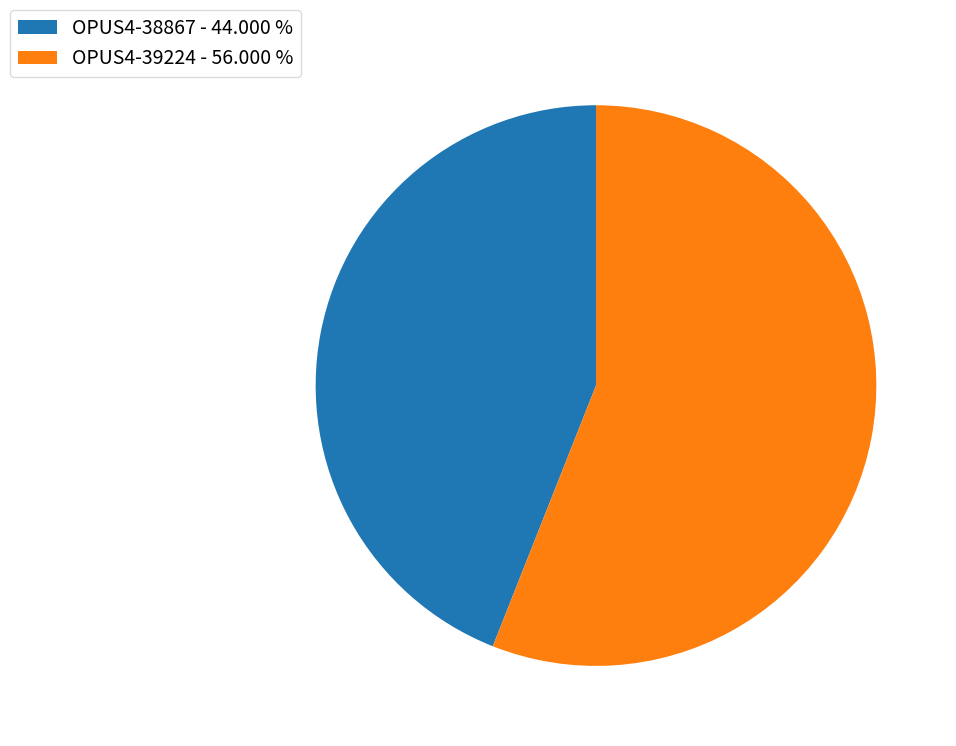

Does OPUS4-38867 represent more than half of the total?

No